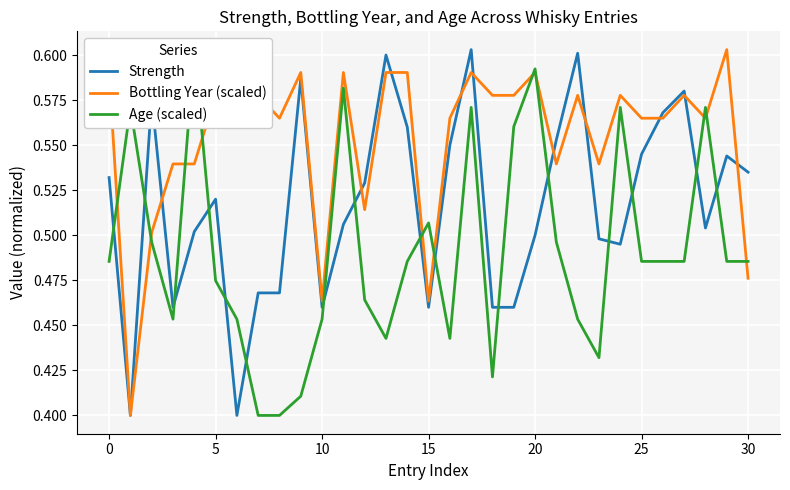

What is the total value across all series at 13?

1.6